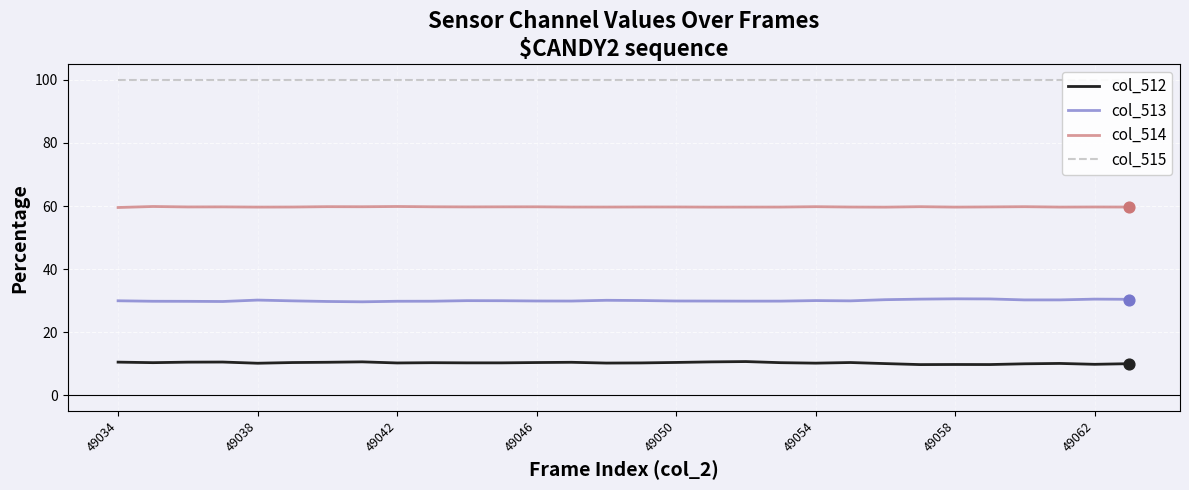

True or false: col_514 and col_512 intersect in this chart.

False